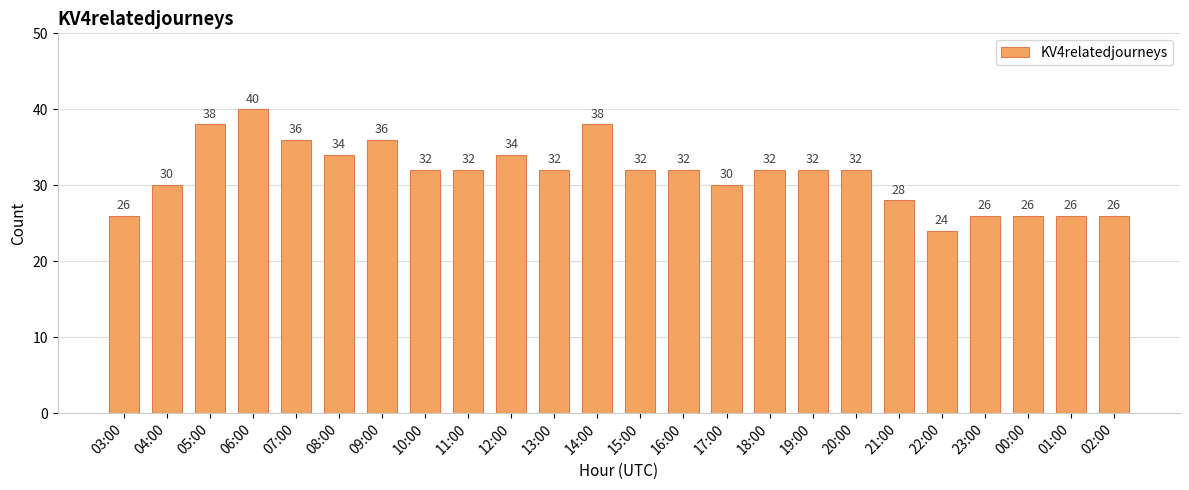

Count the values in the range 28 to 34.

13